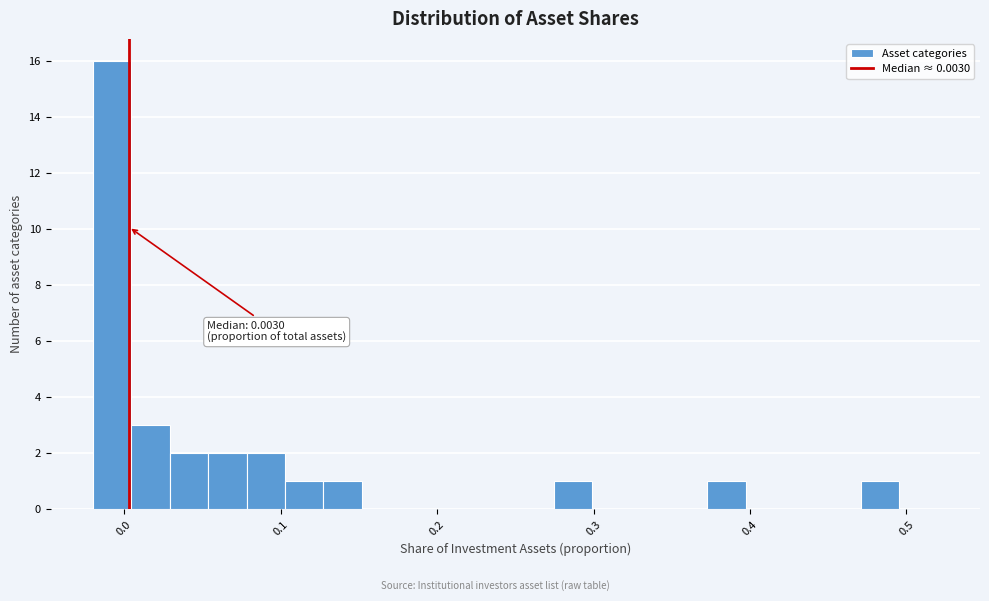

Around what value on the x-axis is the tallest bar? Give the approximate position of its centre, as read against the axis.

-0.01